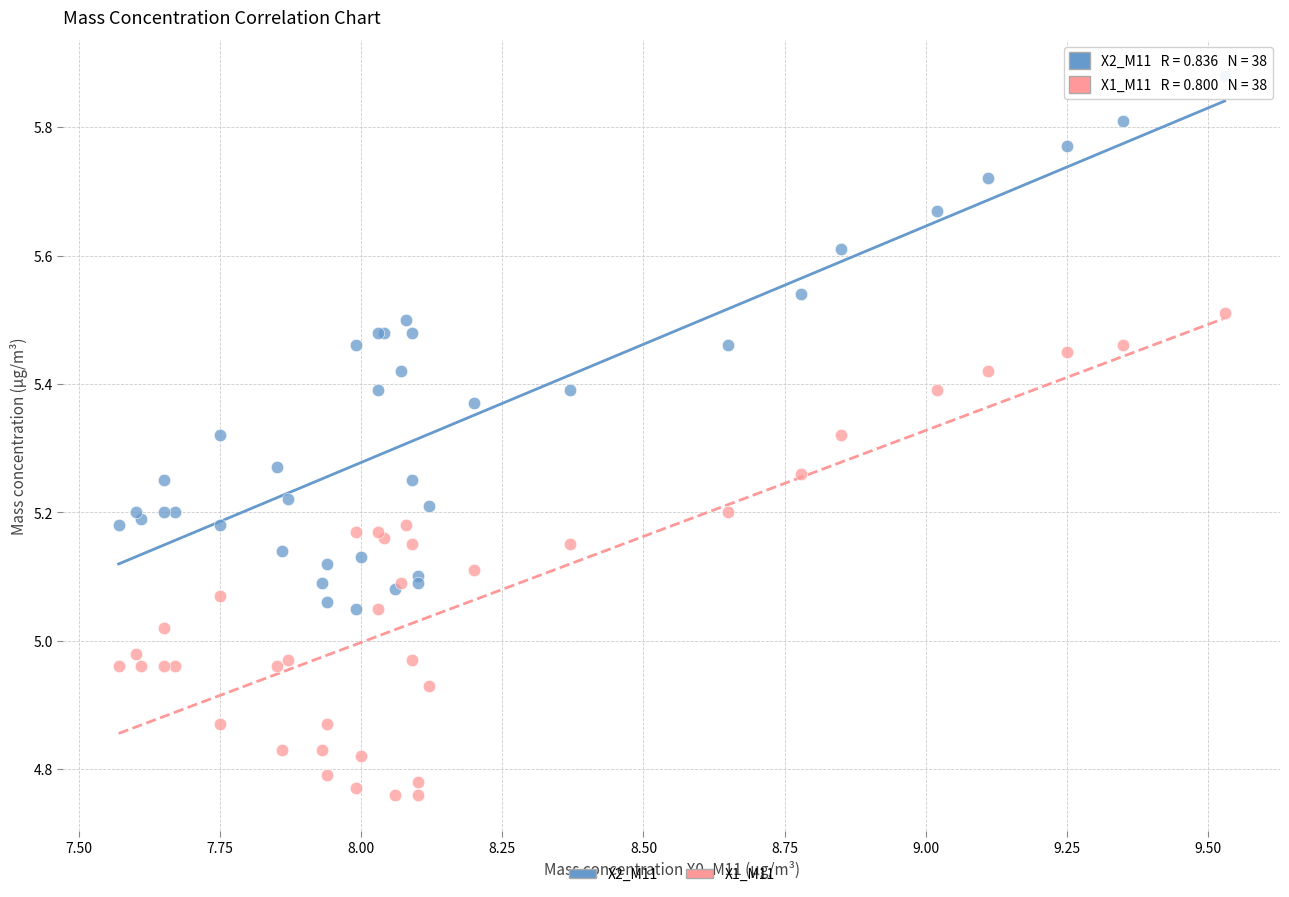

Which series has the largest Y range (max minus min)?

X2_M11